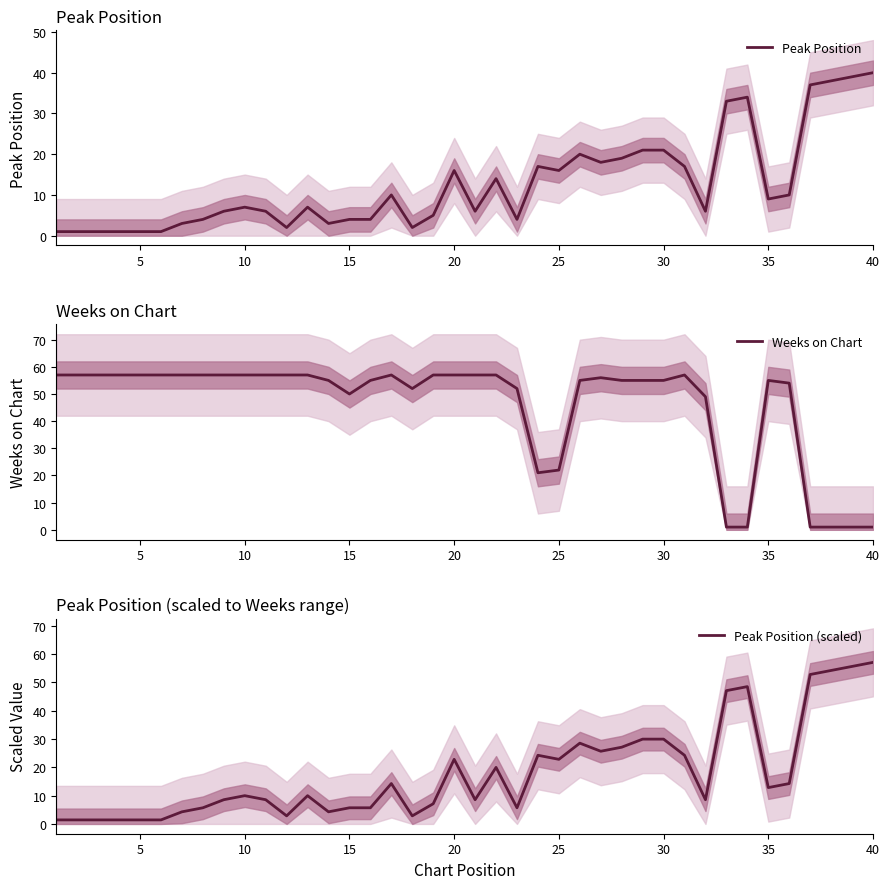

How many intersections are there between Weeks on Chart and Peak Position (scaled)?

5